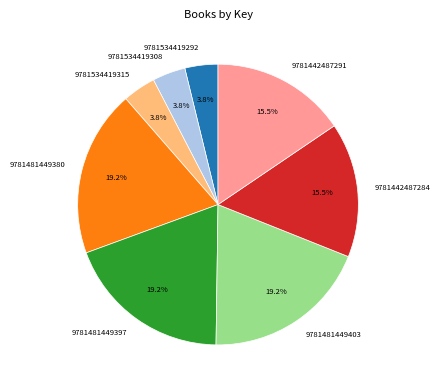

Is the sum of 9781534419315 and 9781481449397 greater than half?

No